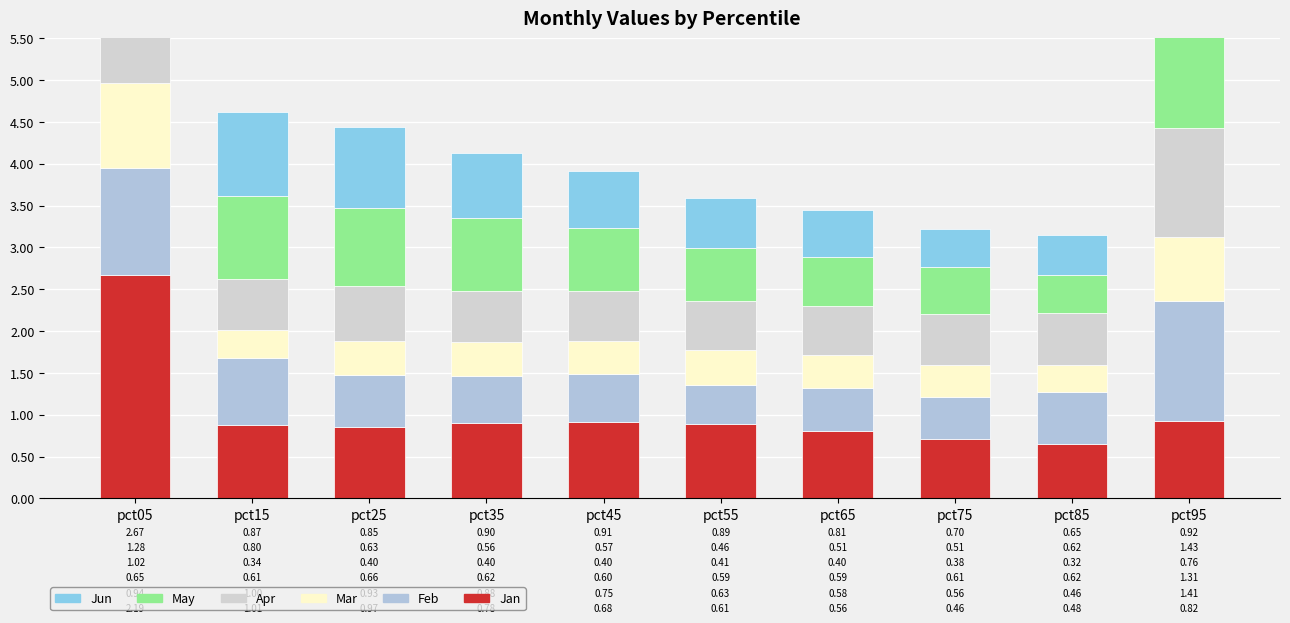

What is the value of the Mar bar at the 5th from the left?

0.4